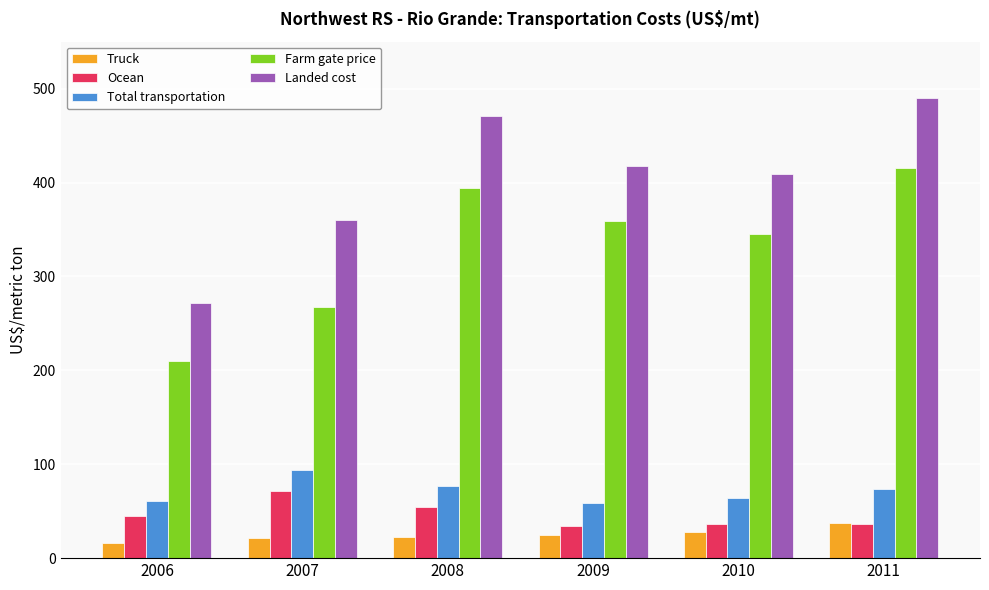

What is the approximate value of Farm gate price at 2008?

394.7